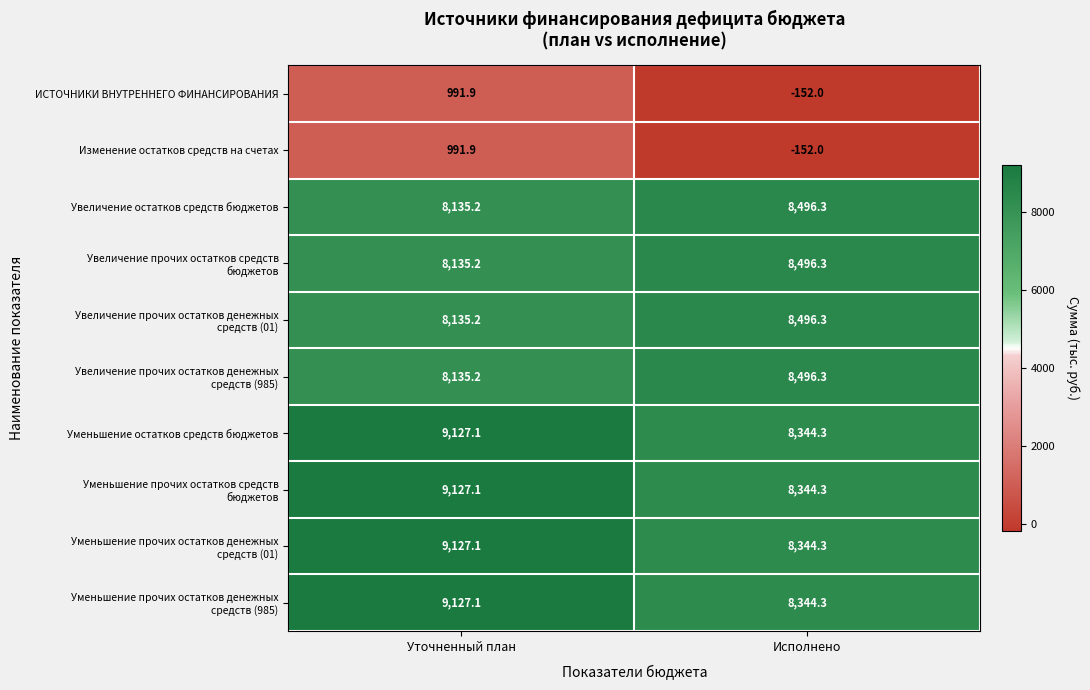

List the labels in order of ИСТОЧНИКИ ВНУТРЕННЕГО ФИНАНСИРОВАНИЯ value, largest first.

Уточненный план, Исполнено